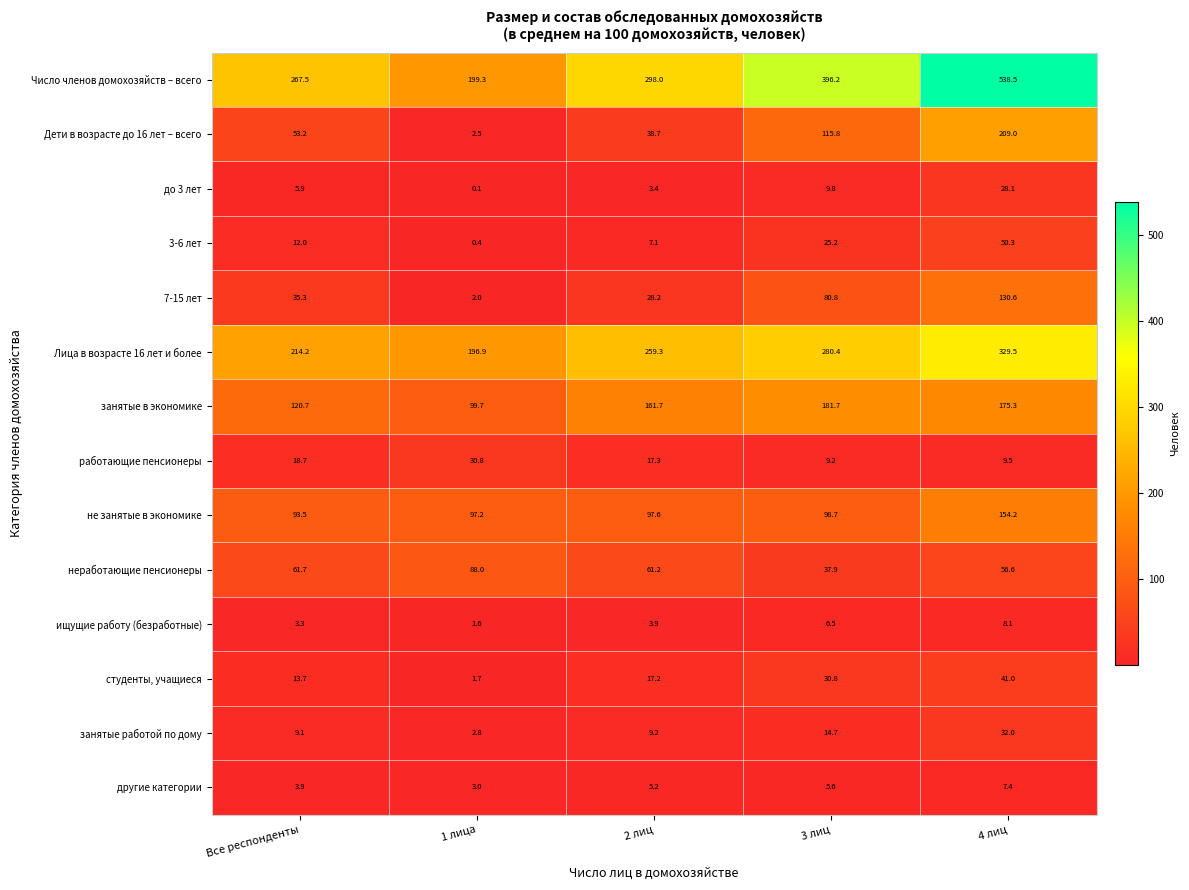

What is the minimum value shown in the chart?

0.1